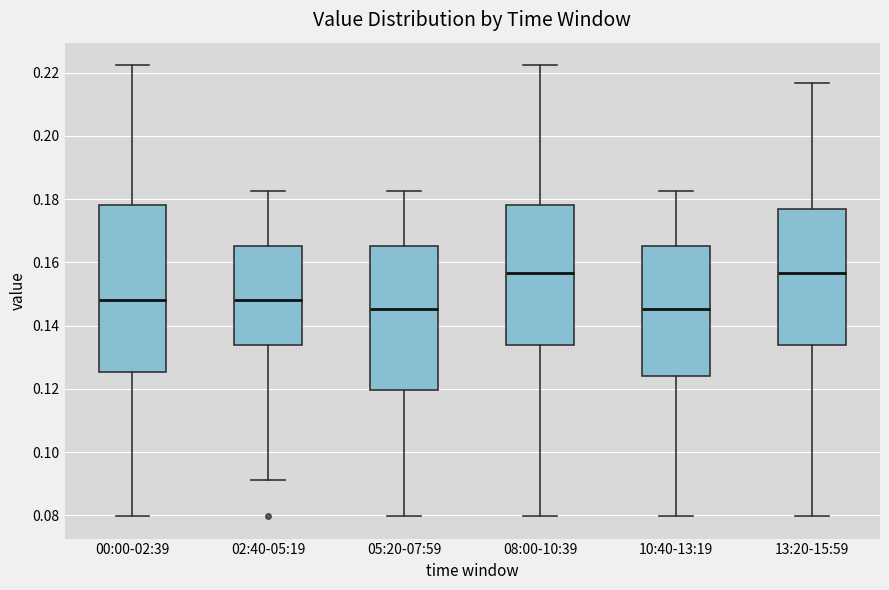

Where does the upper whisker of the box for 00:00-02:39 end on the y-axis? The values are not printed on the chart, so give them approximately, as read against the axis.

0.222